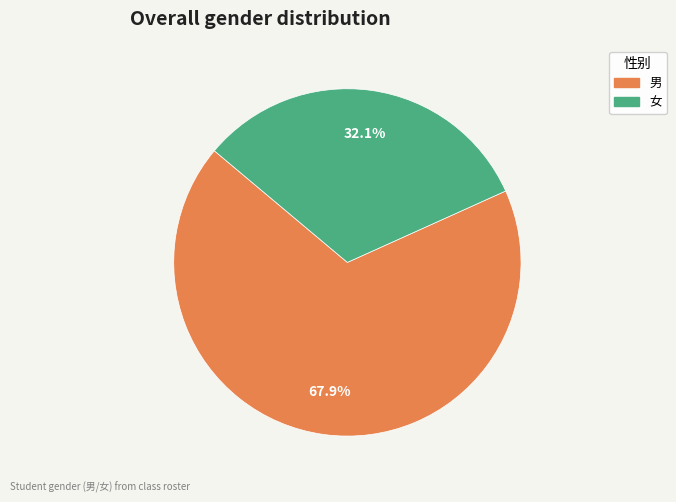

Between 男 and 女, which is larger?

男